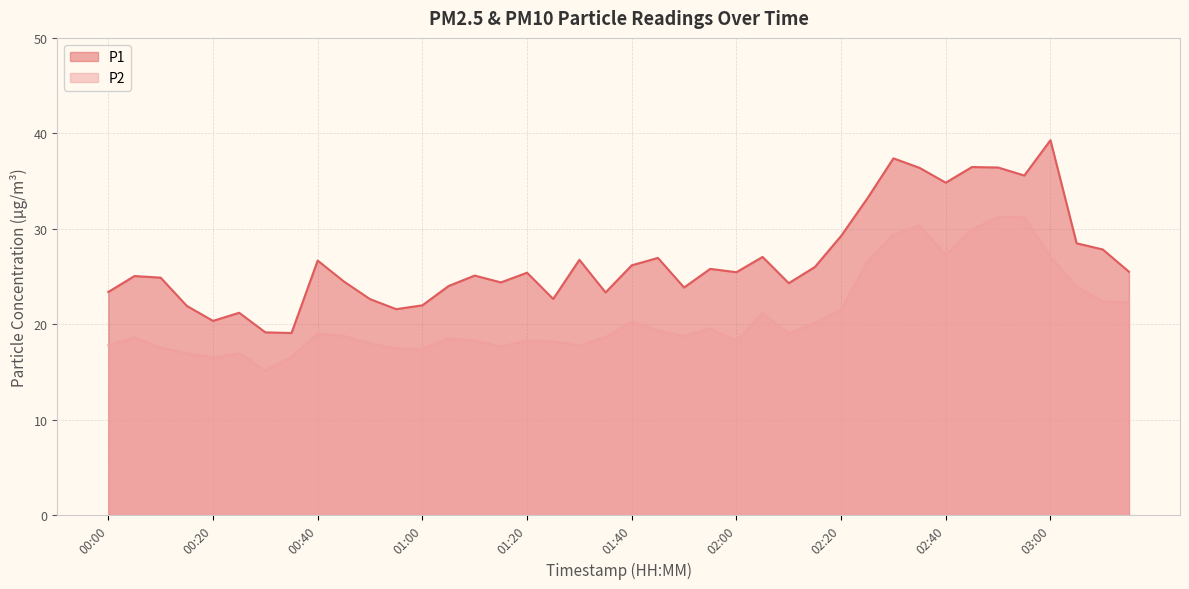

What is the sum of all P2 values?

833.5